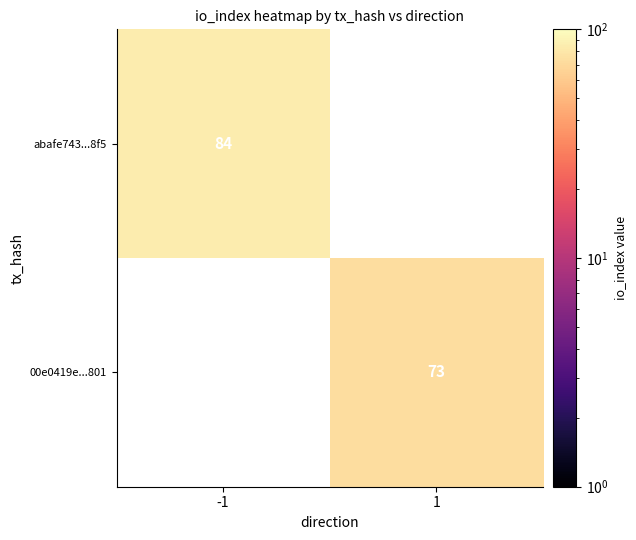

True or false: 00e0419e...801 has a value of 110 at 1.

False